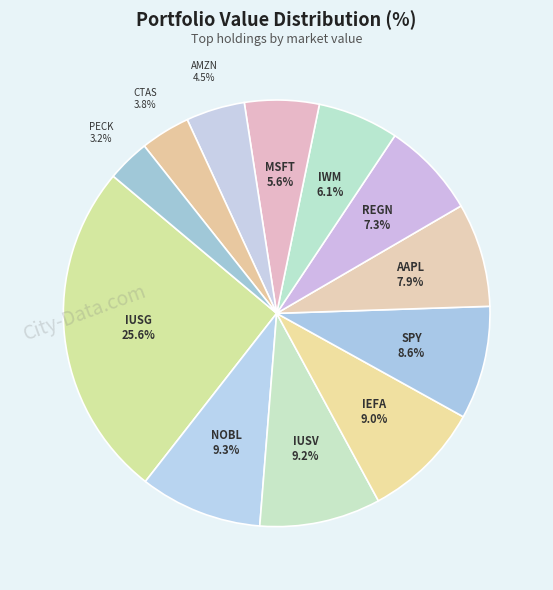

What is the ratio of the value at IWM to the value at PECK?

1.9